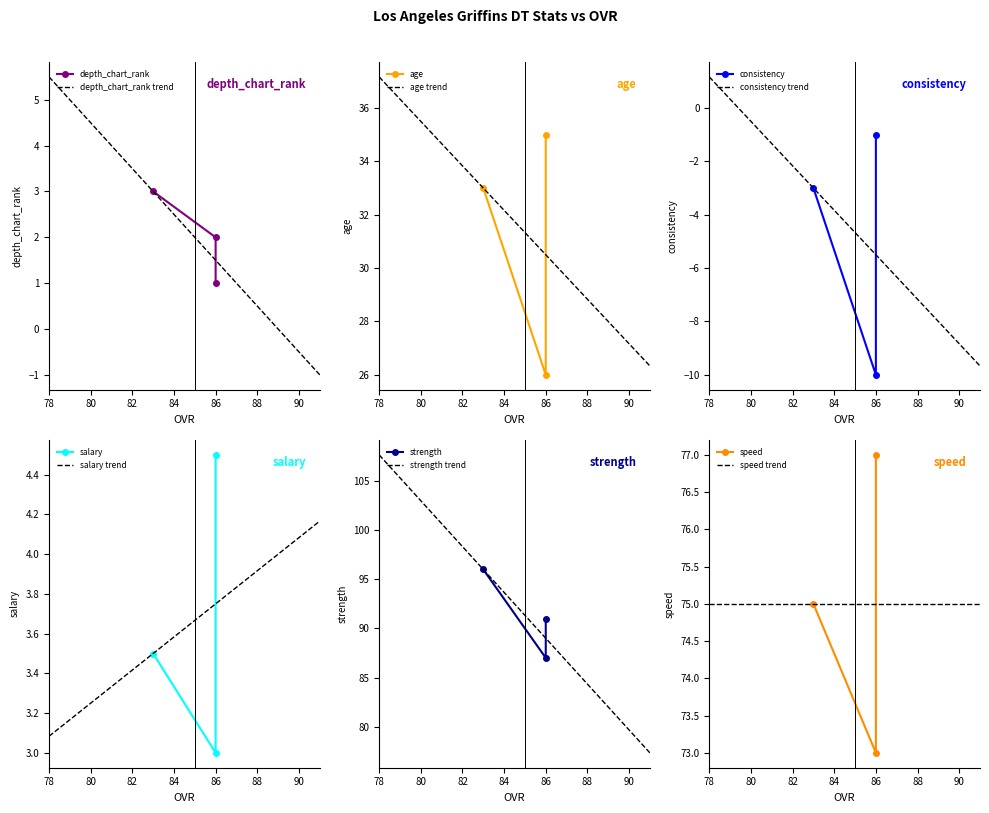

How many series are shown in this chart?

6